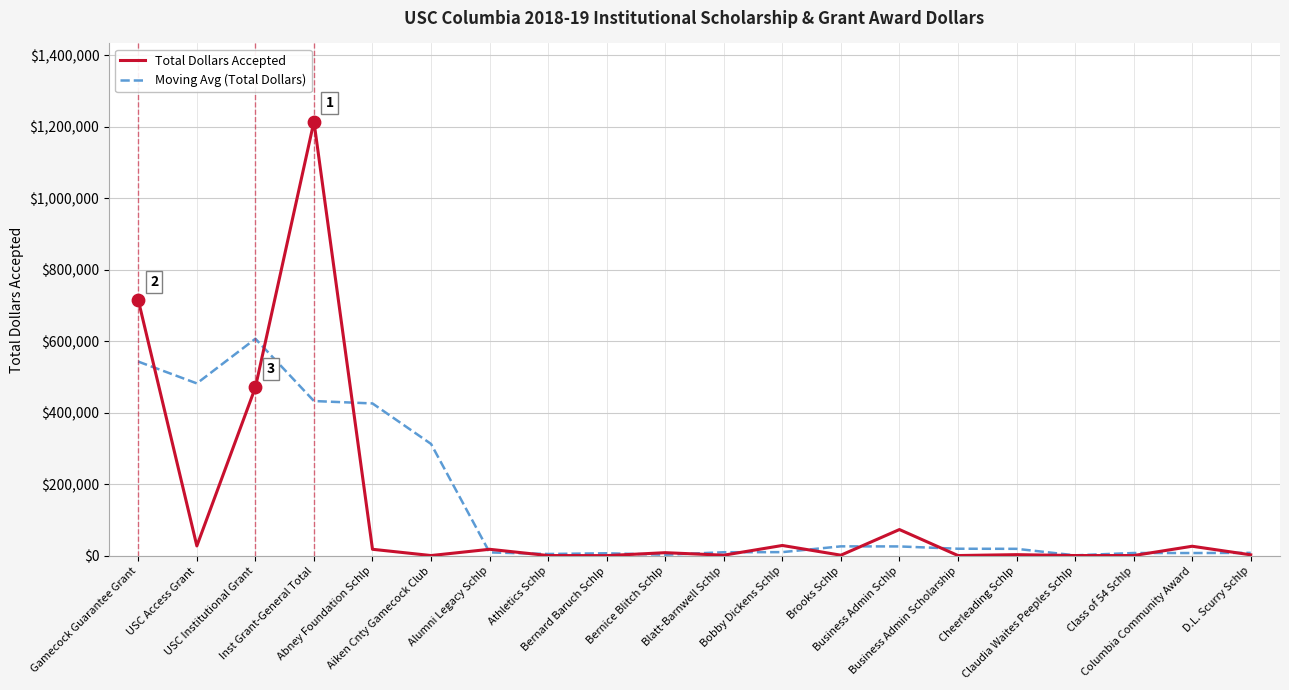

List the series in order of their peak value, lowest first.

Moving Avg (Total Dollars), Total Dollars Accepted